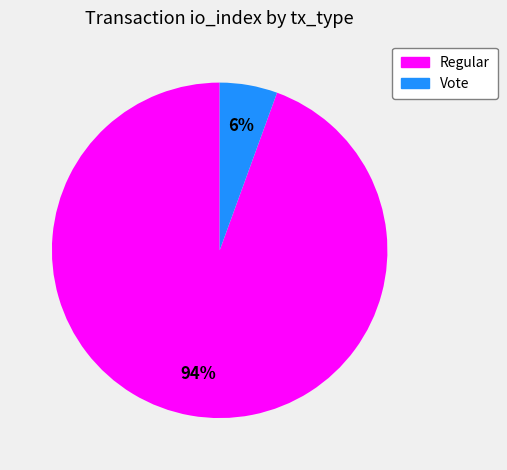

To the nearest percent, what is the combined percentage of Vote and Regular?

100%